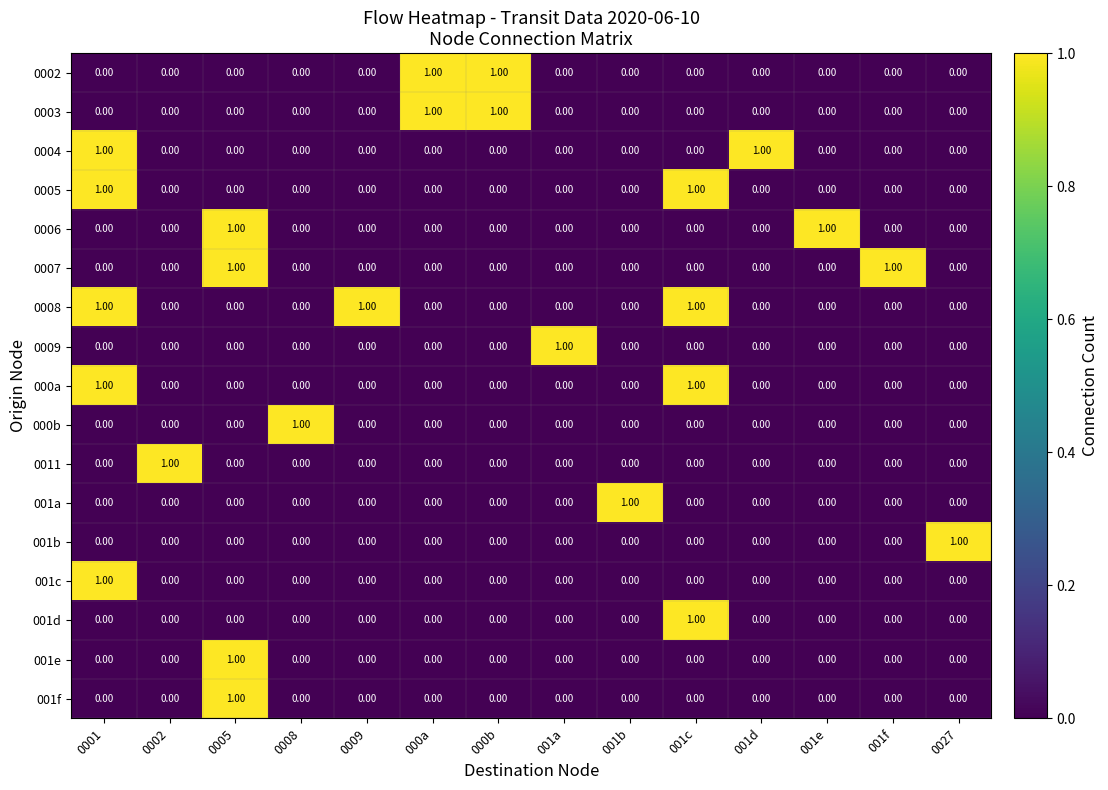

At how many categories does at least one series exceed 0?

14